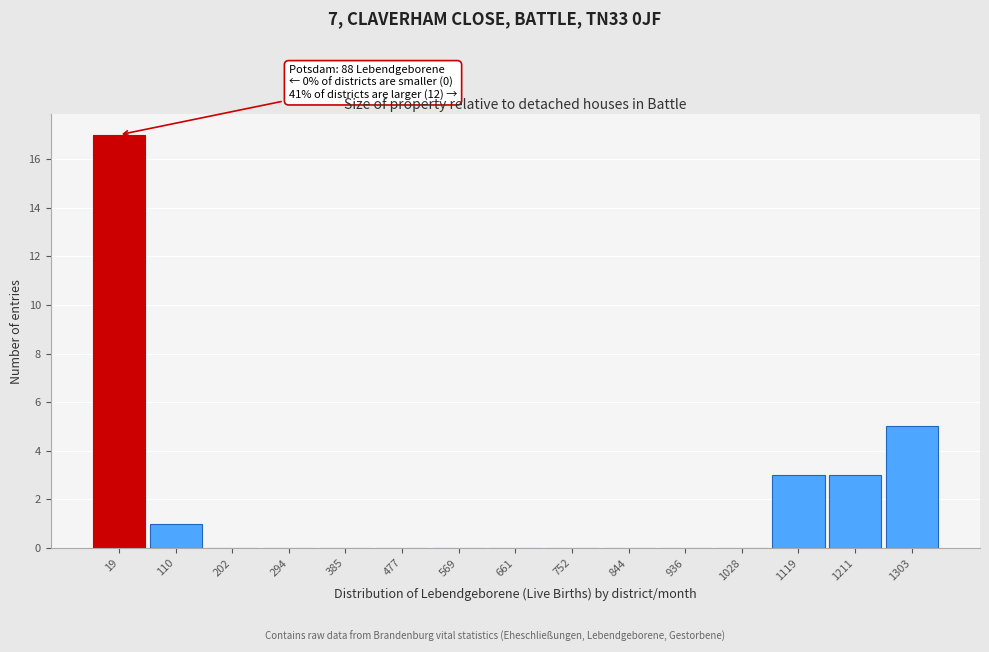

Reading right to left, extract all data points from this chart.

1303=5	1211=3	1119=3	1028=0	936=0	844=0	752=0	661=0	569=0	477=0	385=0	294=0	202=0	110=1	19=17